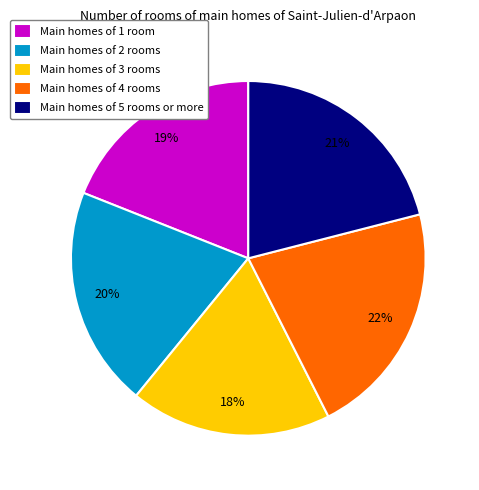

Is there any slice that represents more than half of the pie?

No